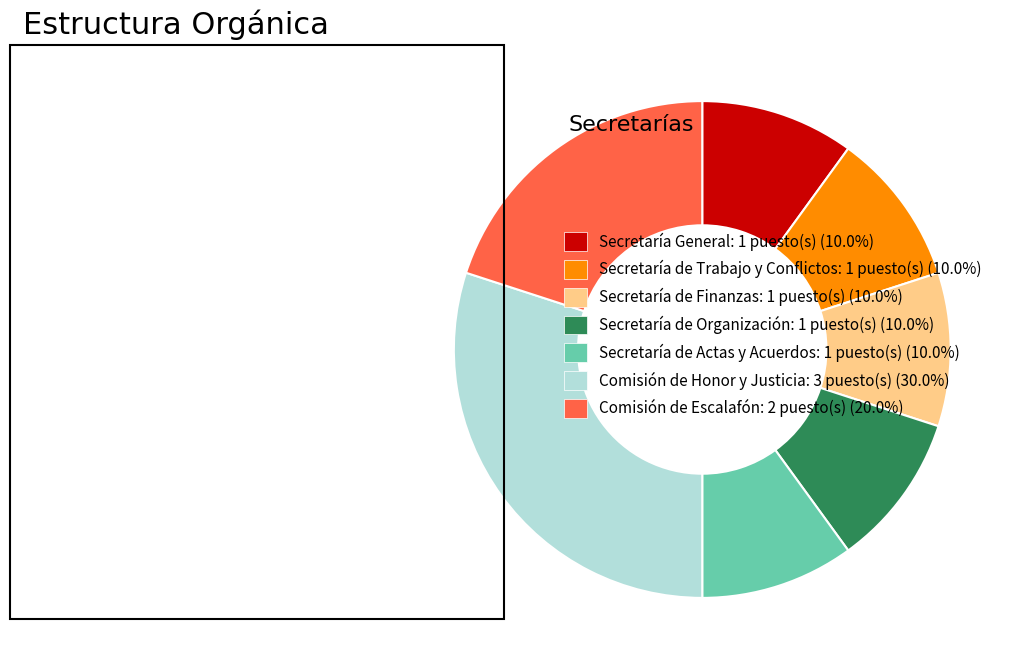

Do Secretaría de Trabajo y Conflictos: 1 puesto(s) (10.0%) and Secretaría de Actas y Acuerdos: 1 puesto(s) (10.0%) together represent more than half of the pie?

No